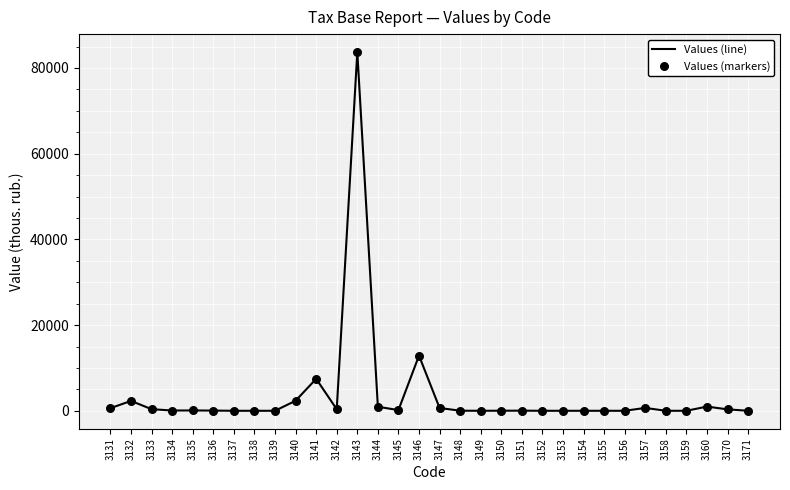

The chart shows a value of 19 at 3148. True or false?

True